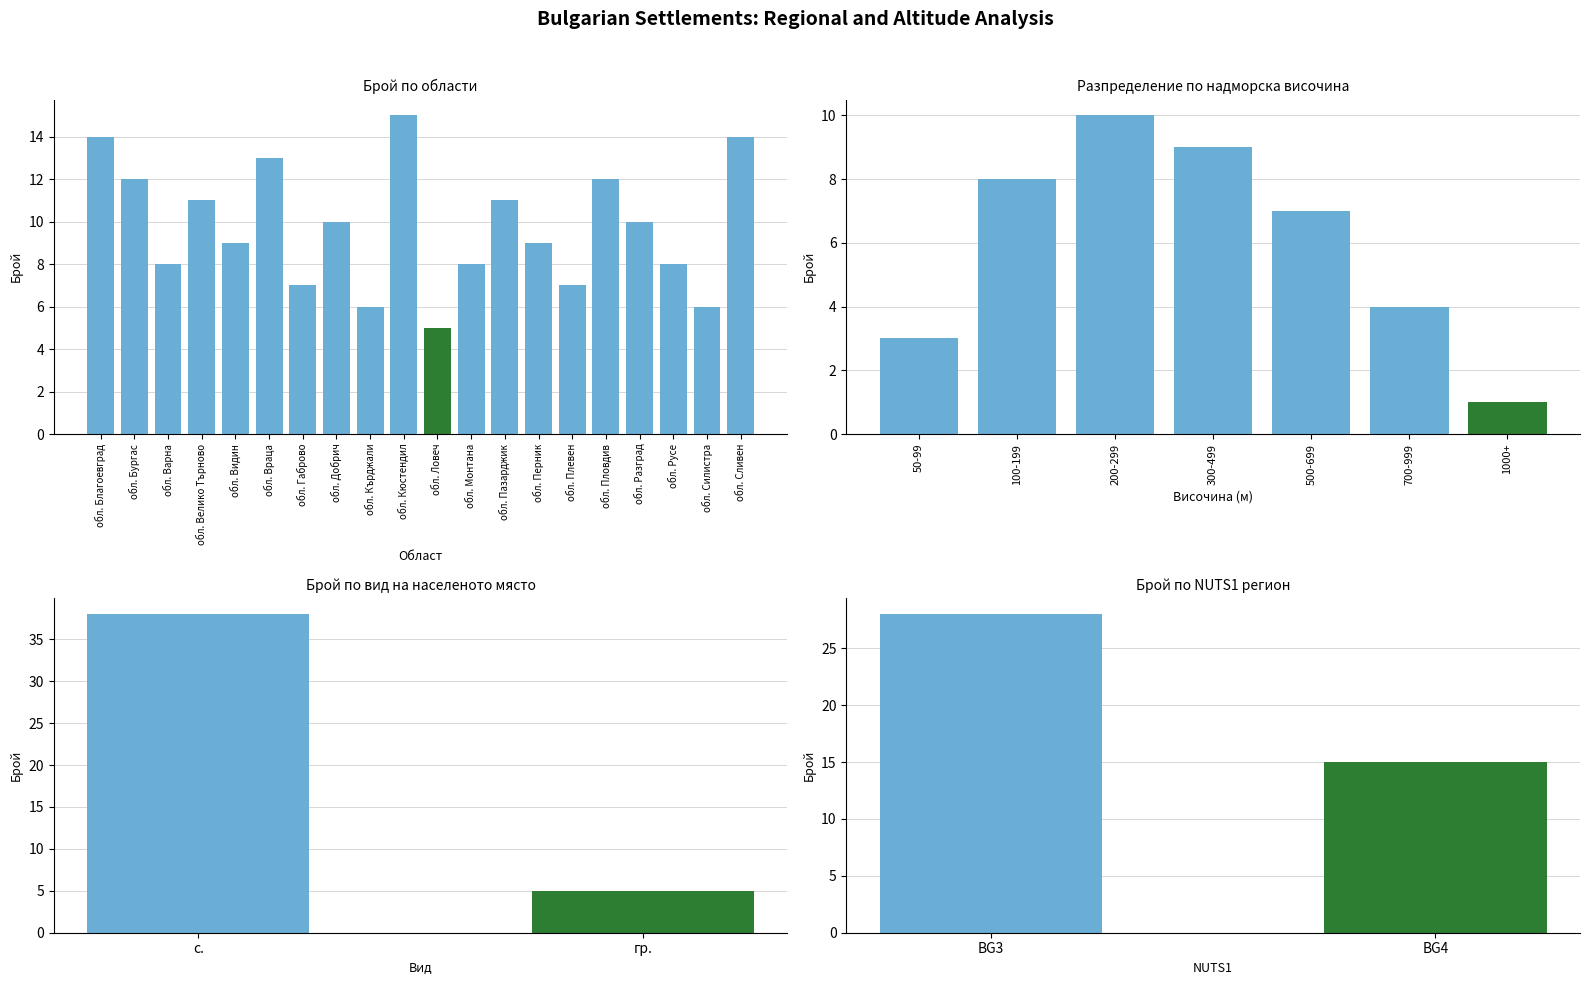

What is the sum of all values?

195